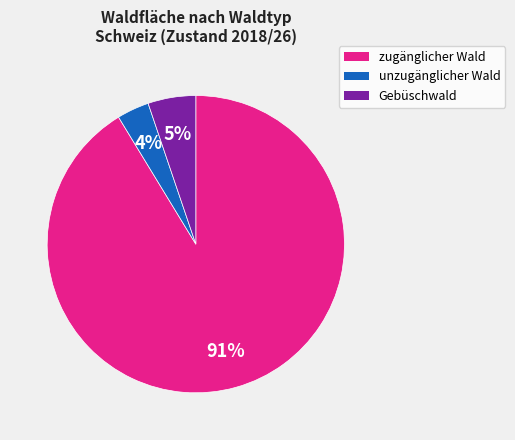

Is the sum of Gebüschwald and unzugänglicher Wald greater than half?

No